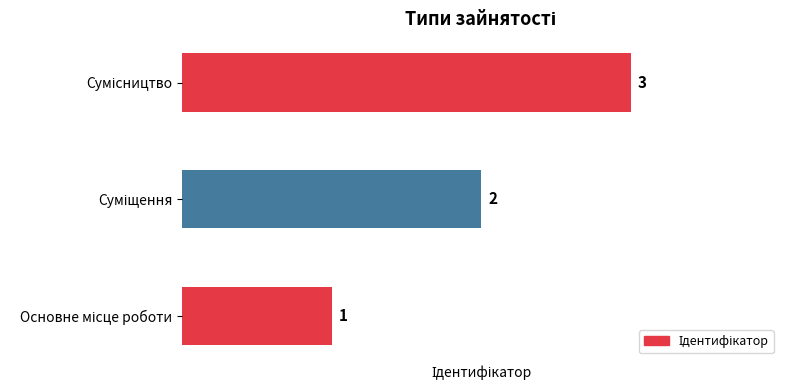

What is the difference between the maximum and second lowest values?

1